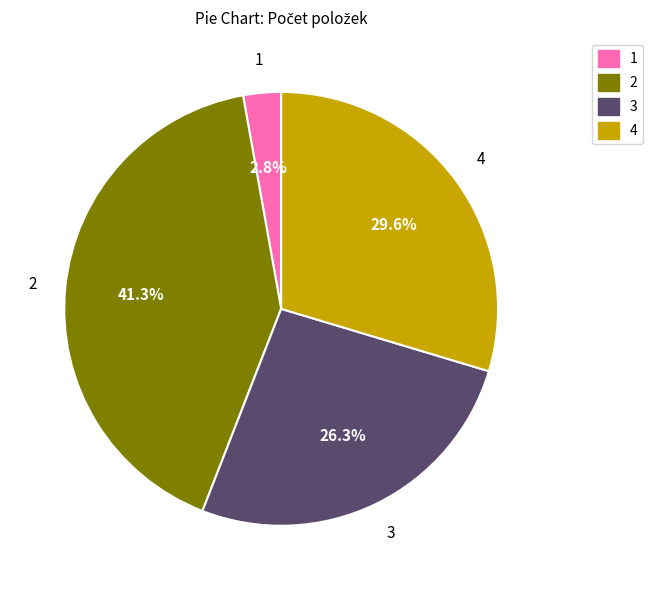

Rank the categories by value from highest to lowest.

2, 4, 3, 1